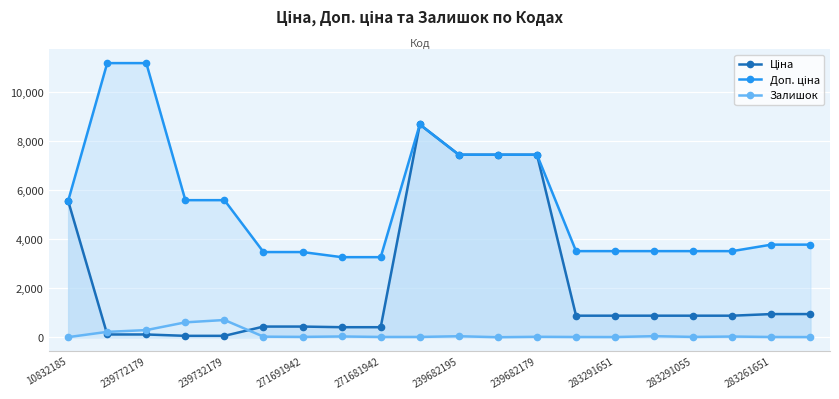

What is the highest value of the Залишок series?

702.0